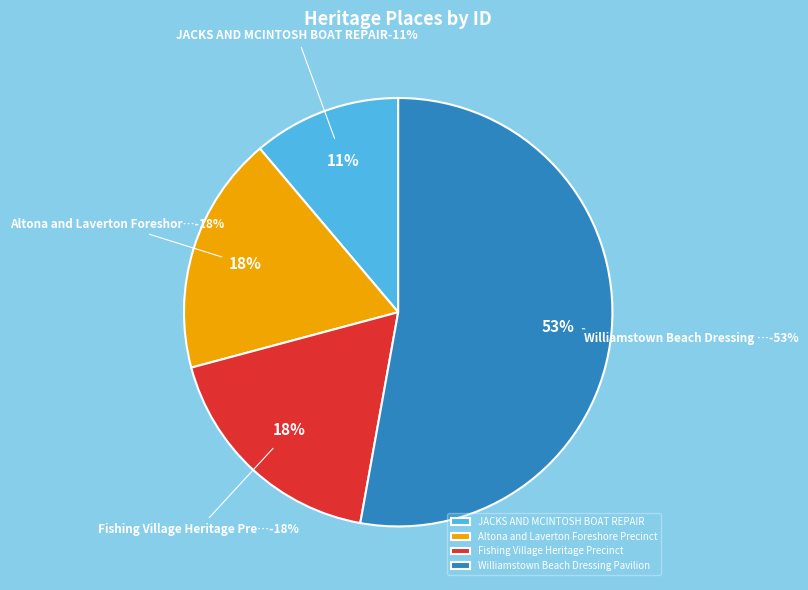

Which has a higher value, Williamstown Beach Dressing Pavilion or Altona and Laverton Foreshore Precinct?

Williamstown Beach Dressing Pavilion